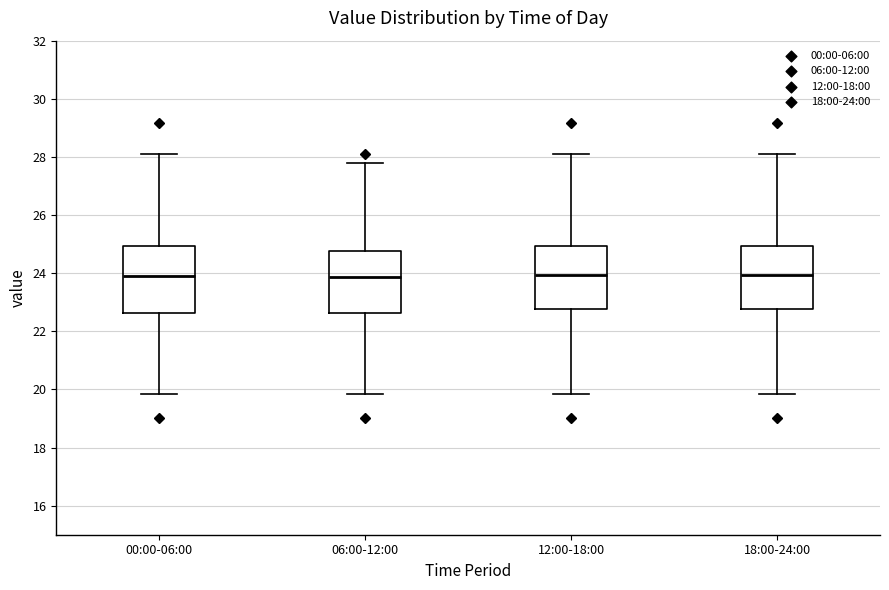

Where does the upper whisker of the box for 12:00-18:00 end on the y-axis? The values are not printed on the chart, so give them approximately, as read against the axis.

28.2